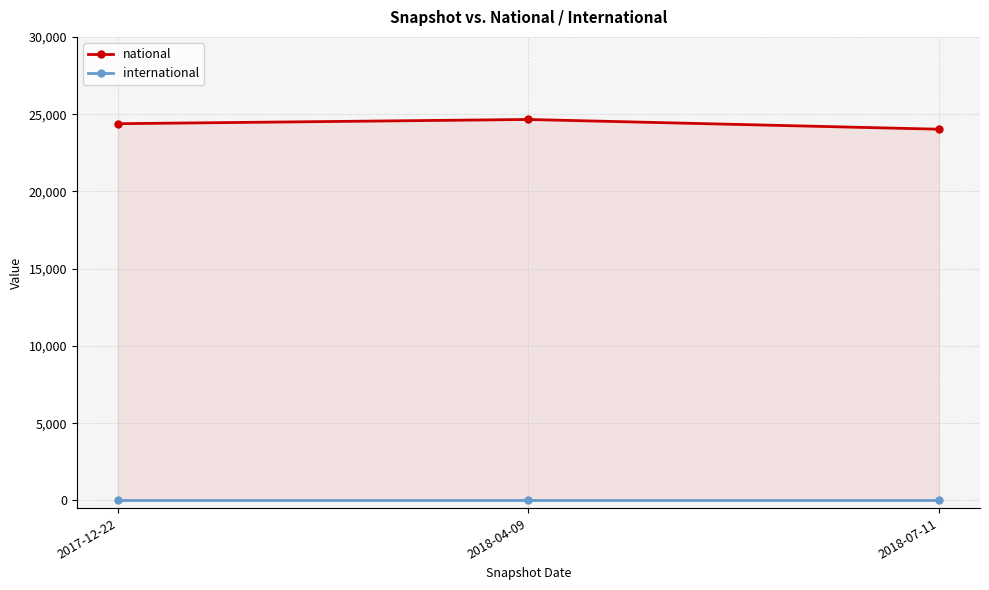

What are all the series names shown in the legend?

national, international